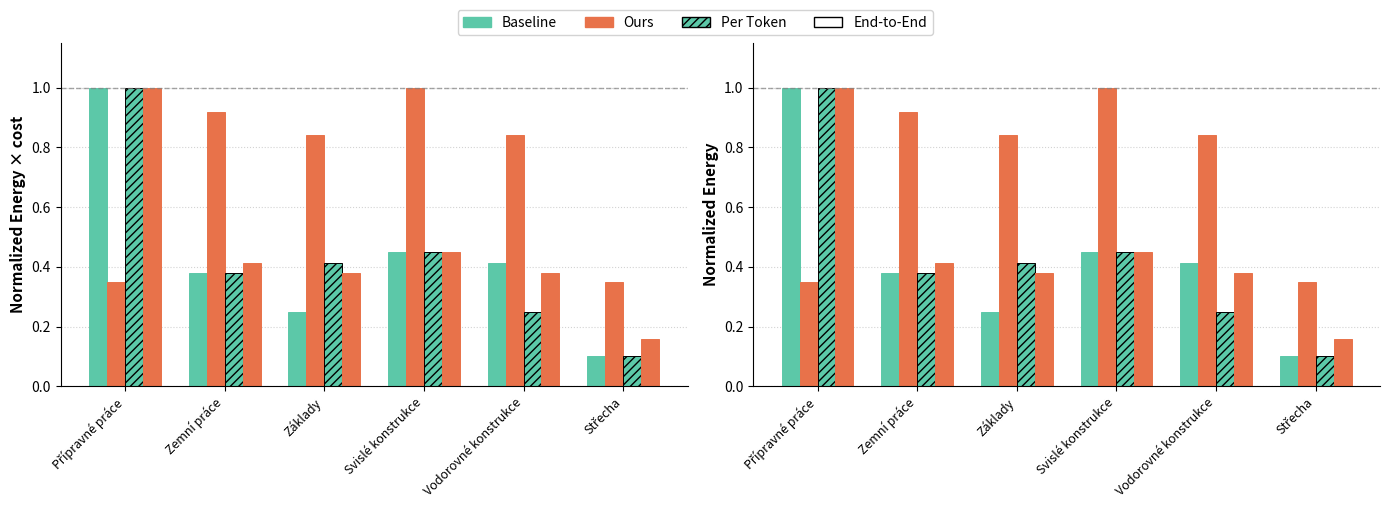

Reading left to right, extract all data points from this chart.

Baseline: 1.0	0.4	0.2	0.5	0.4	0.1
Ours: 0.3	0.9	0.8	1.0	0.8	0.3
Per Token: 1.0	0.4	0.4	0.5	0.2	0.1
End-to-End: 1.0	0.4	0.4	0.5	0.4	0.2